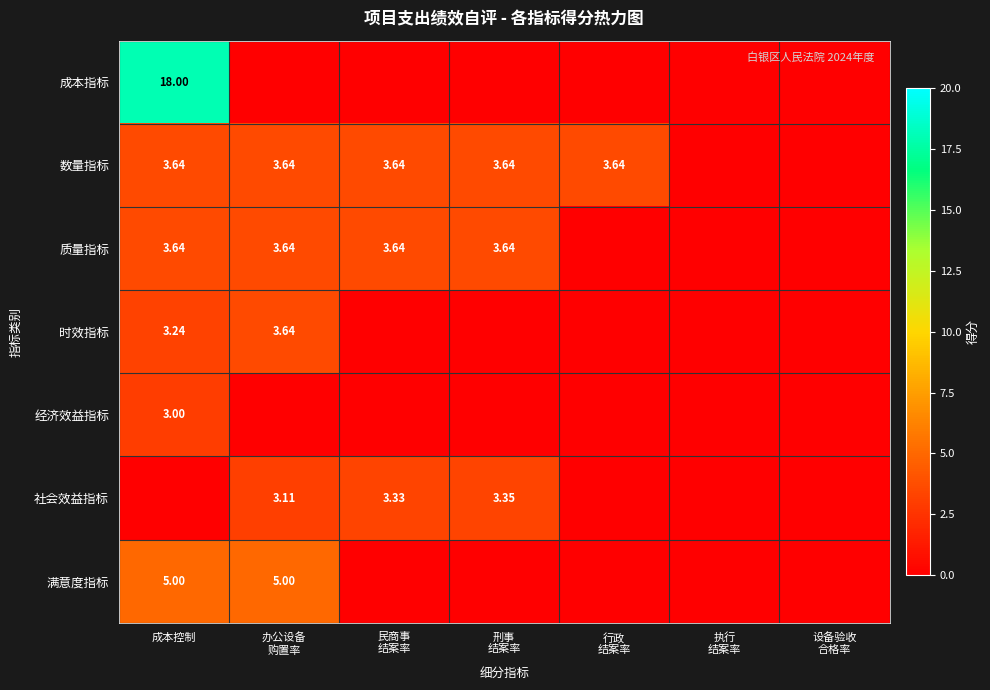

Between 办公设备 购置率 and 刑事 结案率, which series saw the biggest shift?

满意度指标